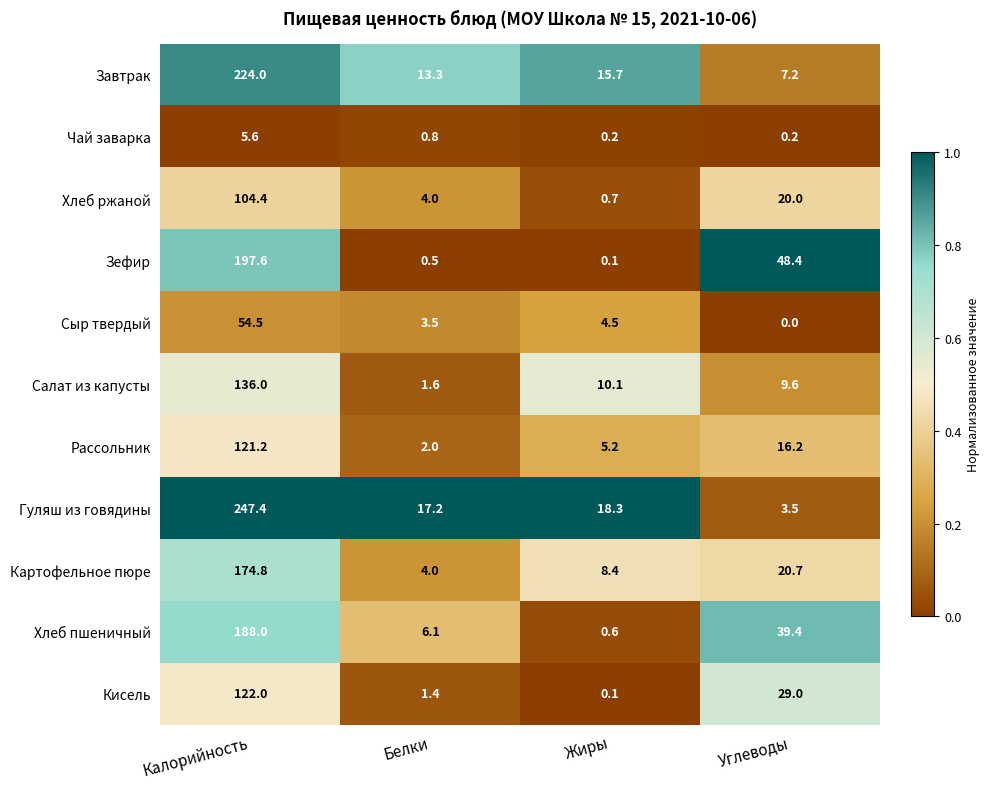

The Хлеб ржаной series shows 4.0 at Белки. True or false?

True